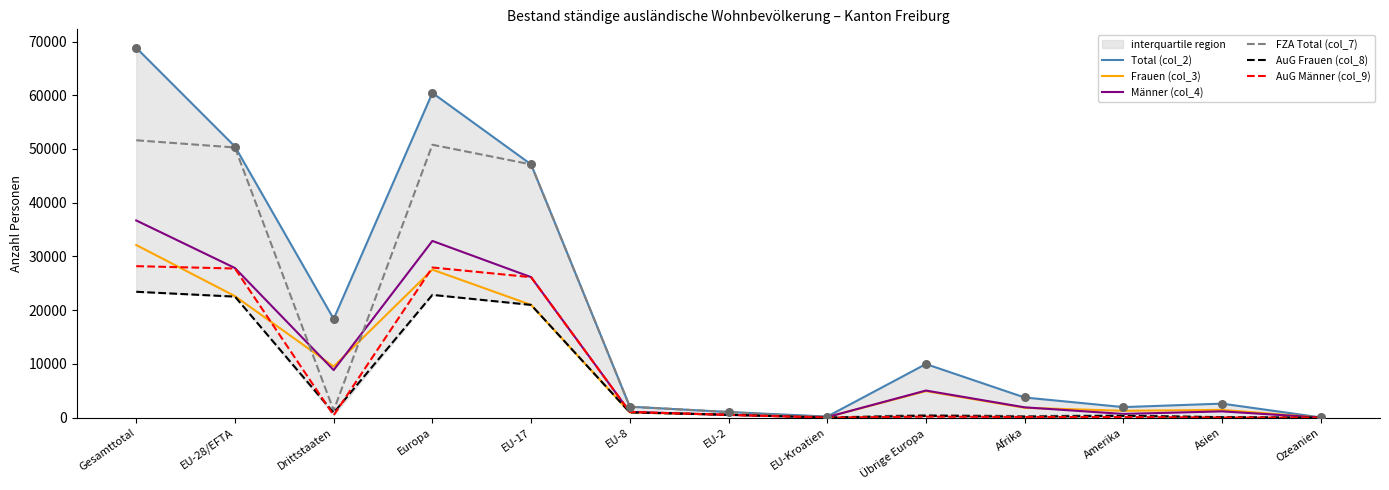

What are all the series names shown in the legend?

Total (col_2), Frauen (col_3), Männer (col_4), FZA Total (col_7), AuG Frauen (col_8), AuG Männer (col_9)